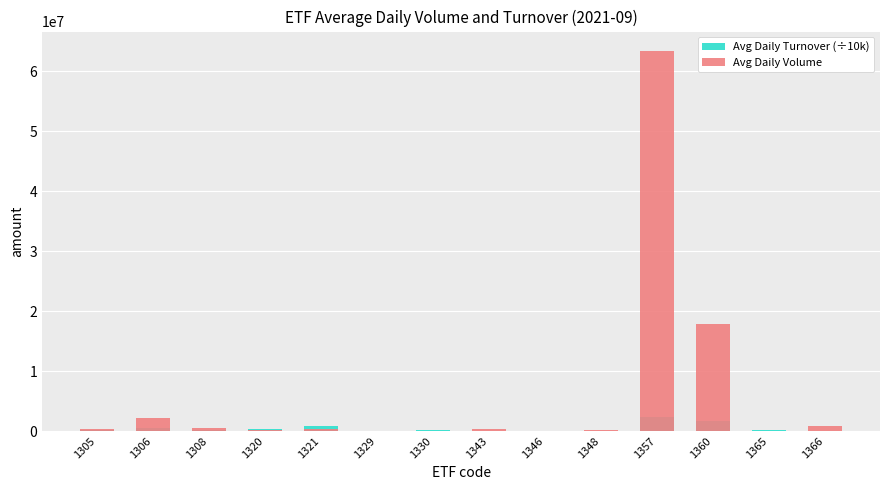

What is the value of the Avg Daily Volume bar at the 4th from the left?

111018.0